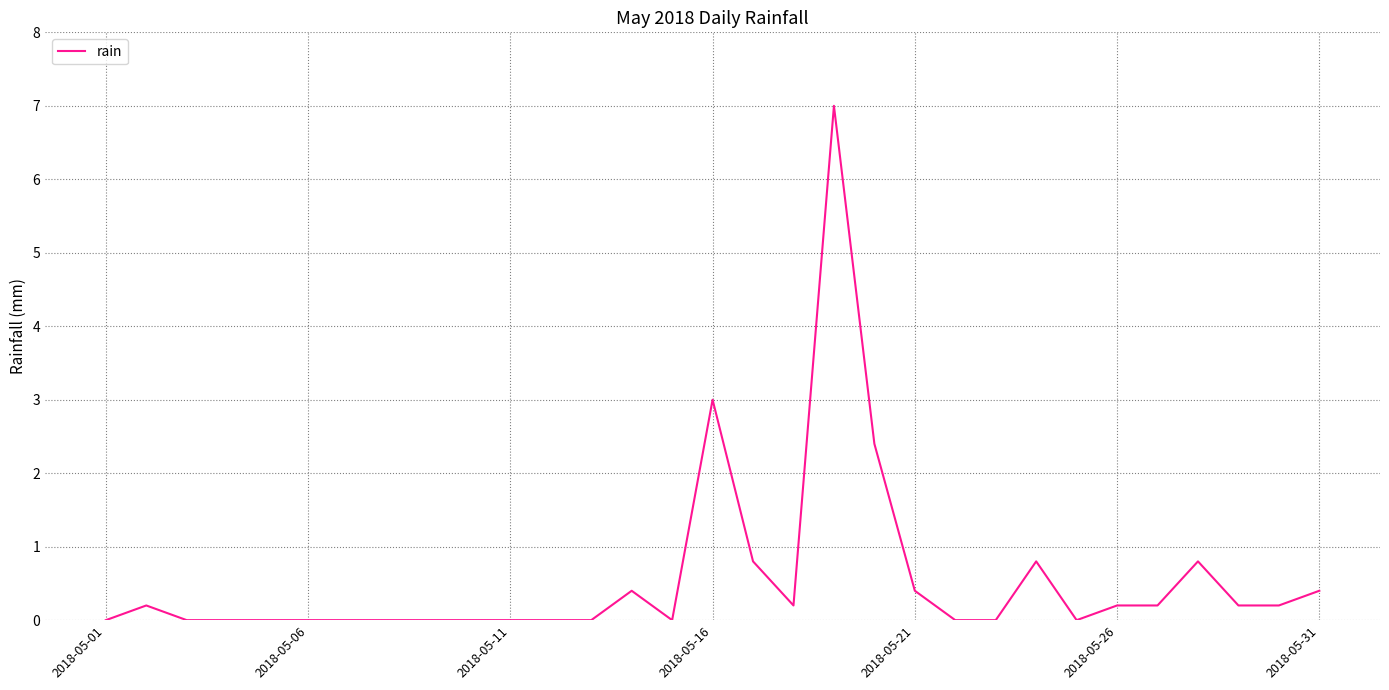

What is the greatest value displayed?

7.0